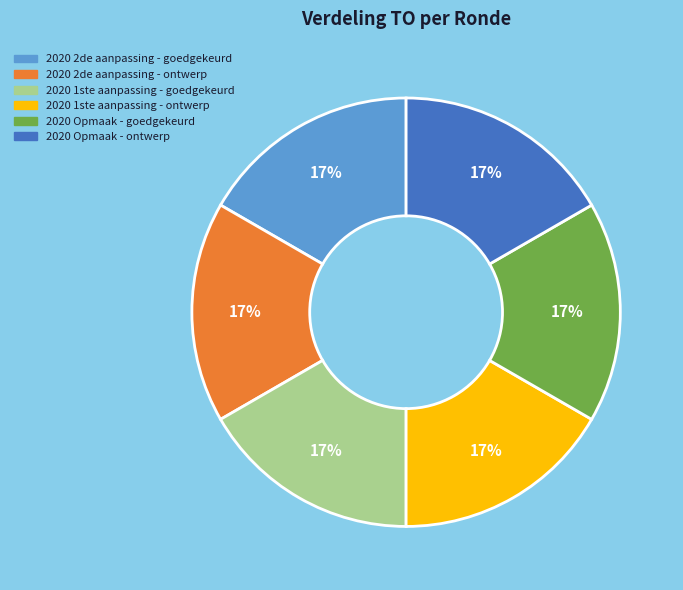

Is there a majority slice in this chart?

No